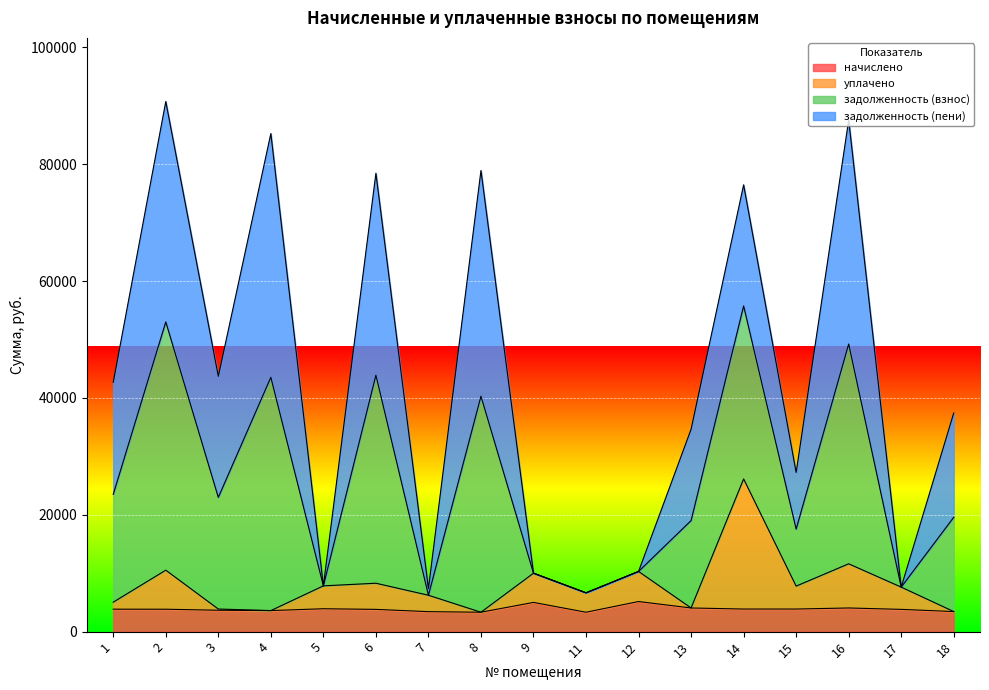

At how many categories does at least one series exceed 27492?

10